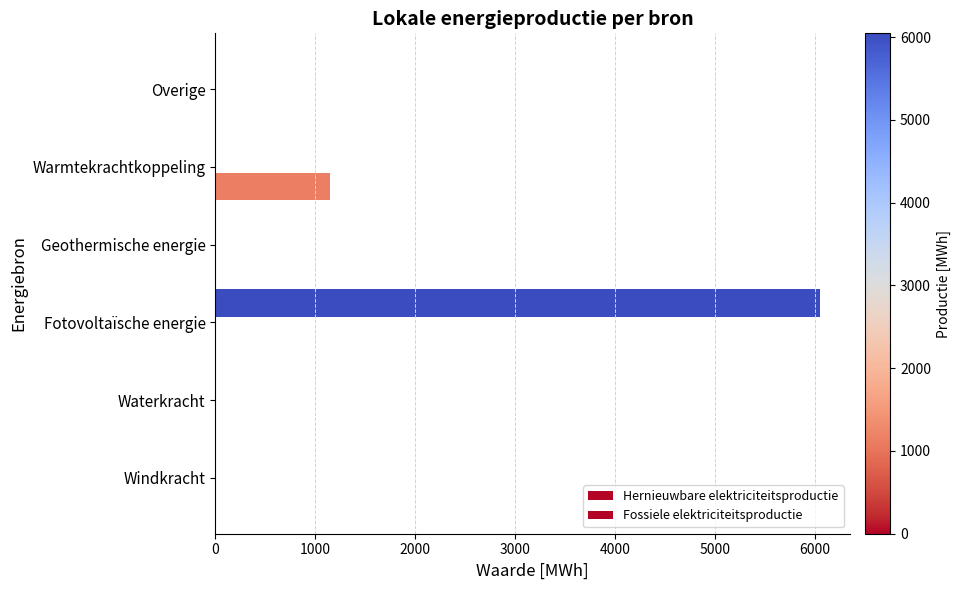

Count the number of categories in the chart.

6